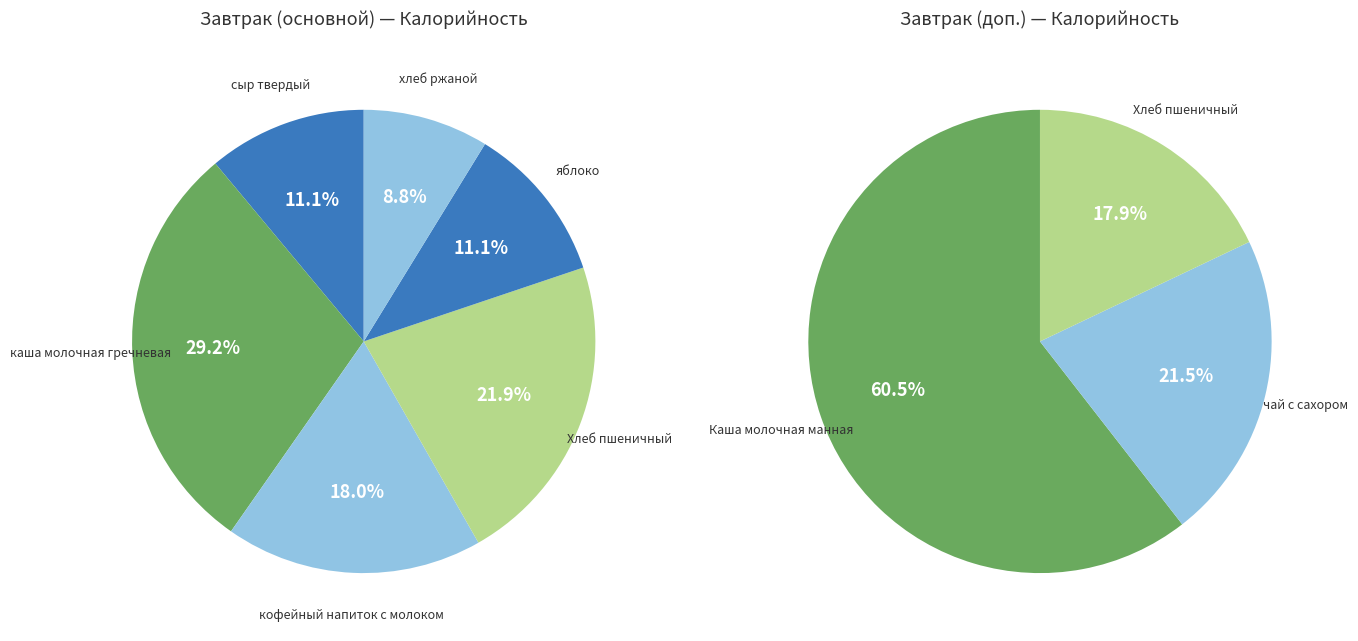

True or false: хлеб ржаной accounts for 19% of the total.

False